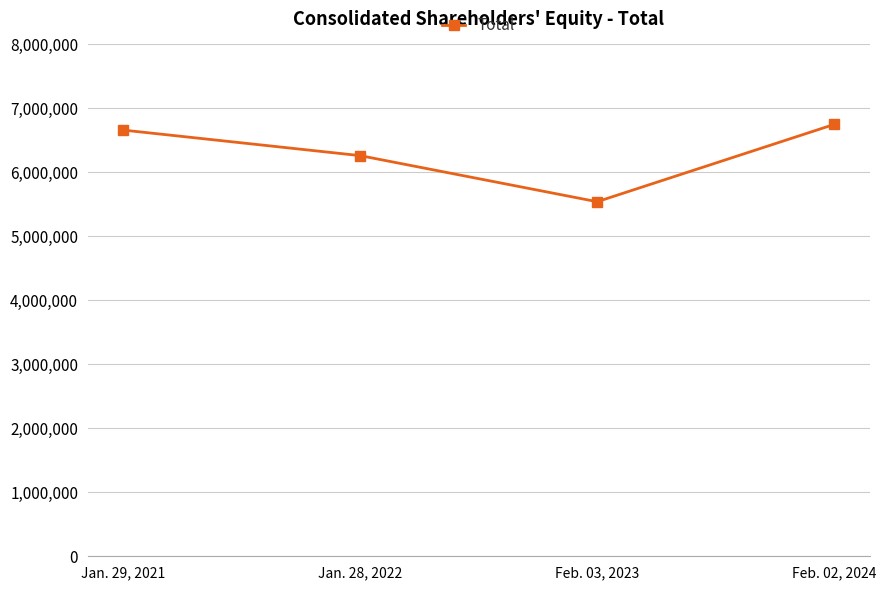

What position from the left is Jan. 29, 2021?

1